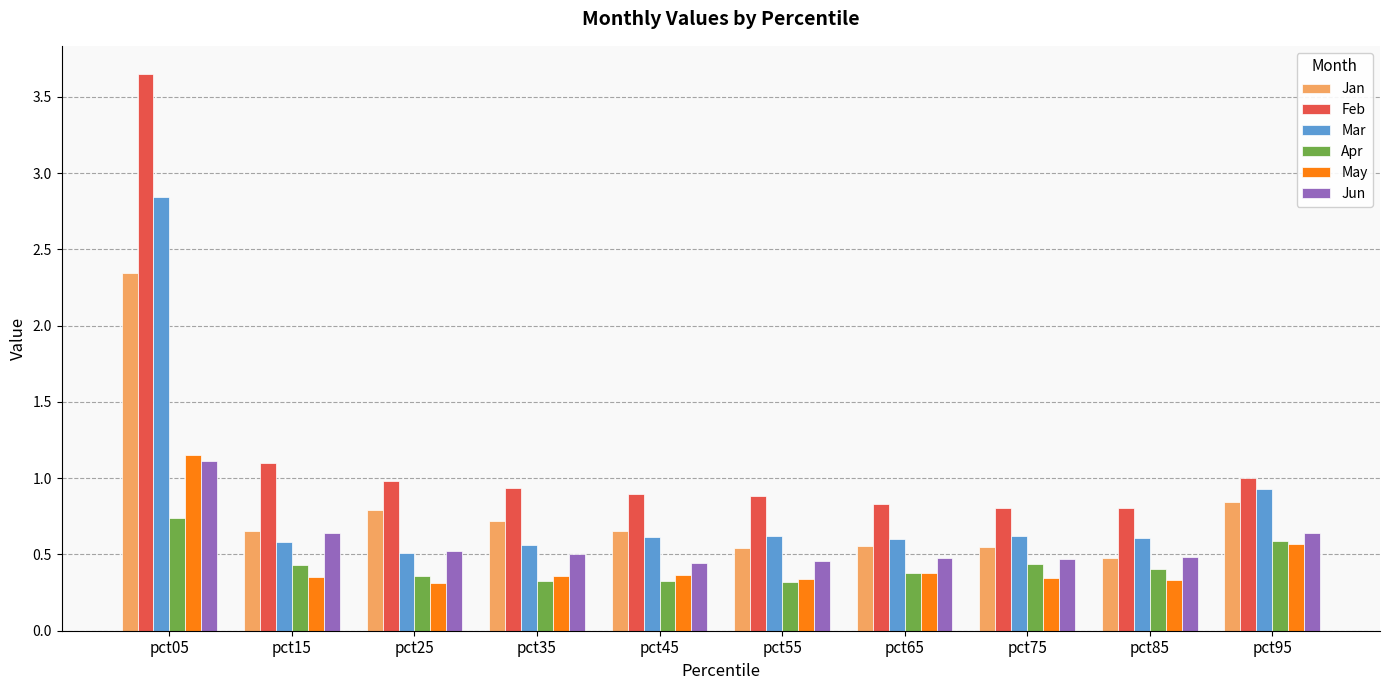

Which series changed the most between pct05 and pct95?

Feb